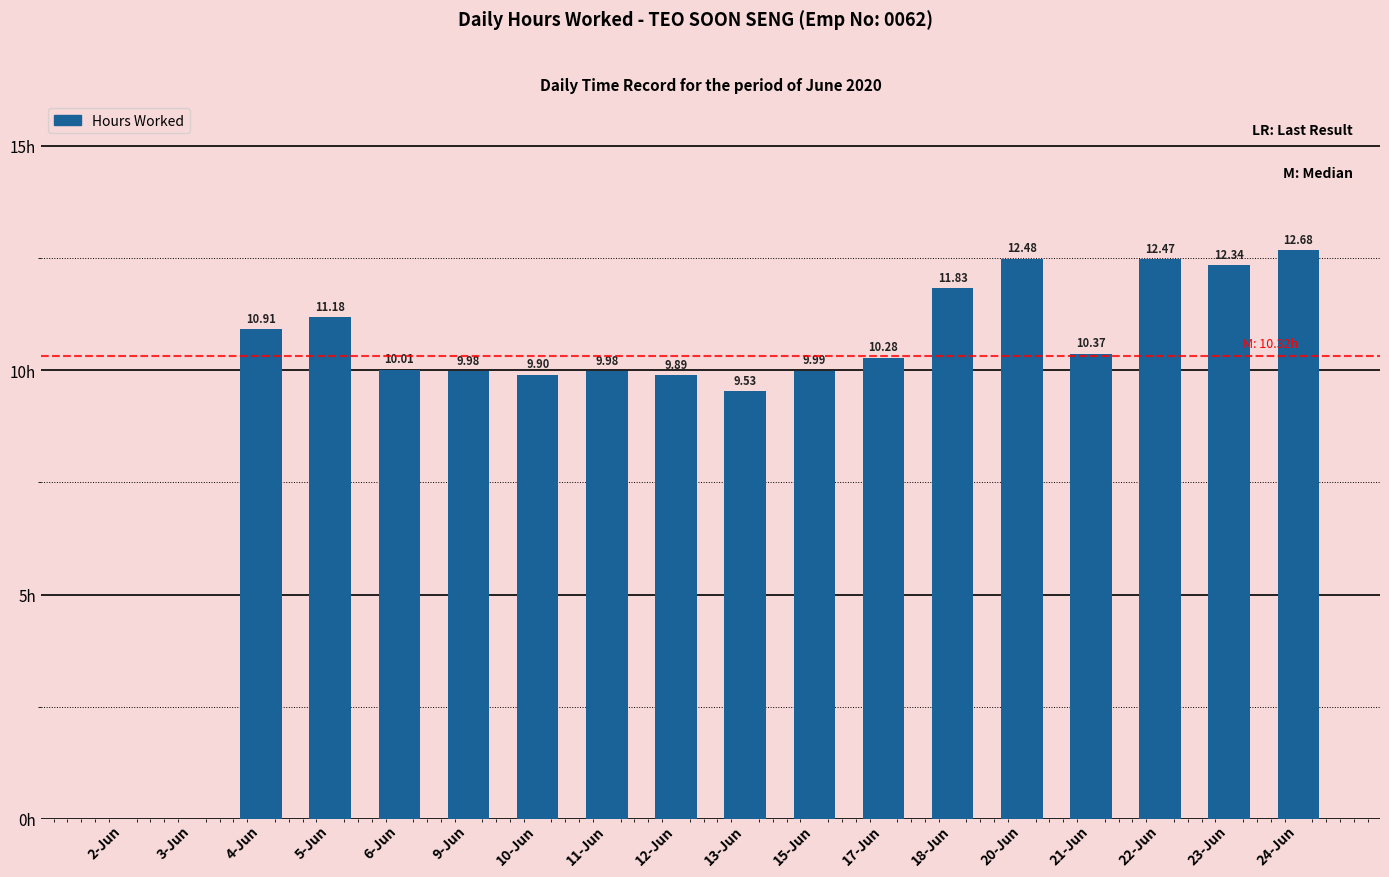

Between 12-Jun and 9-Jun, which is larger?

9-Jun